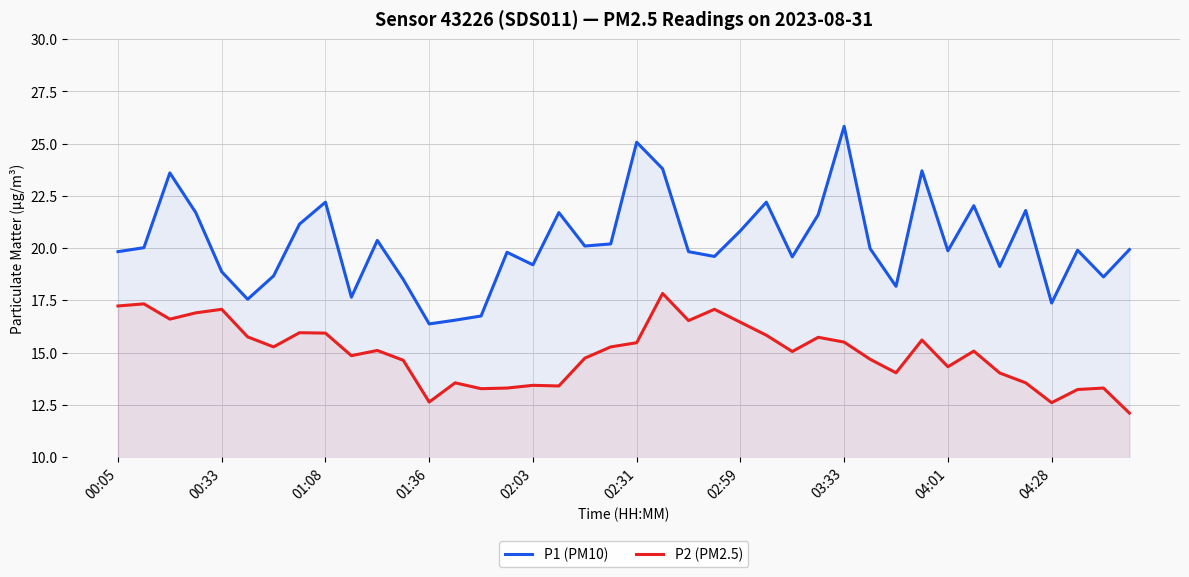

How many series are shown in this chart?

2